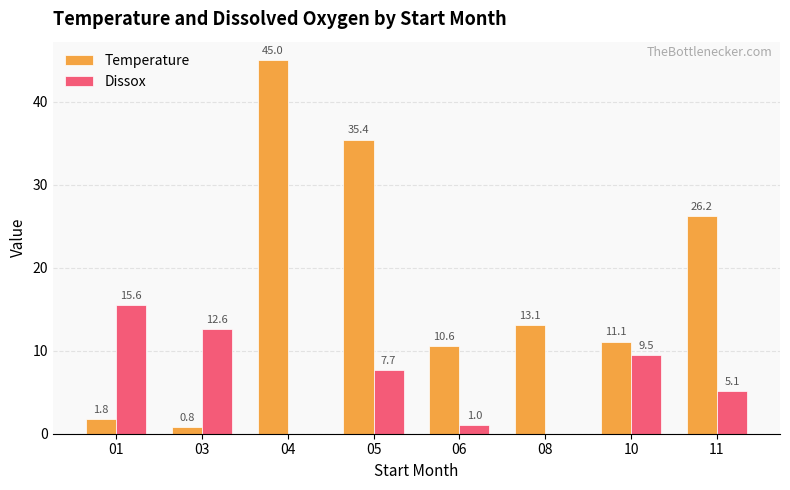

Which series has the largest total across all categories?

Temperature